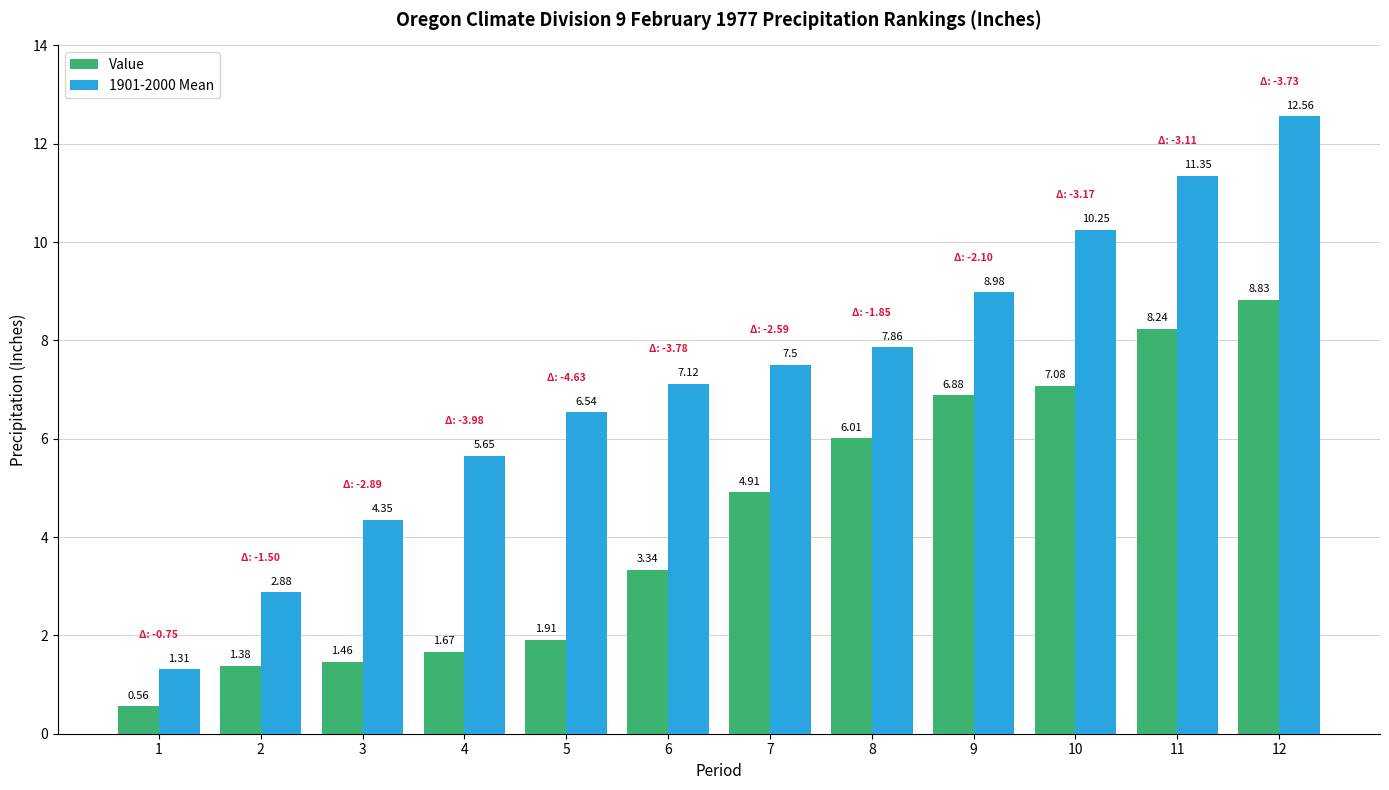

How many bars are there in total?

24